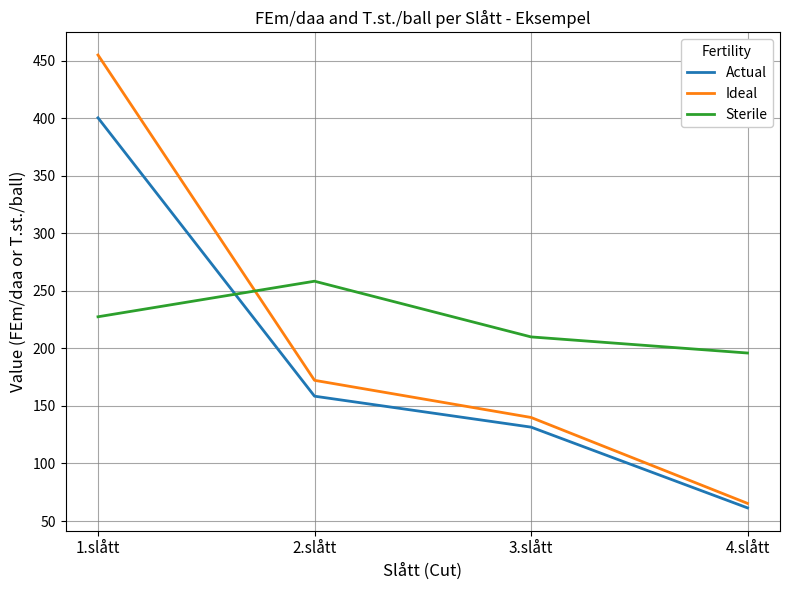

At how many categories does at least one series exceed 123?

4